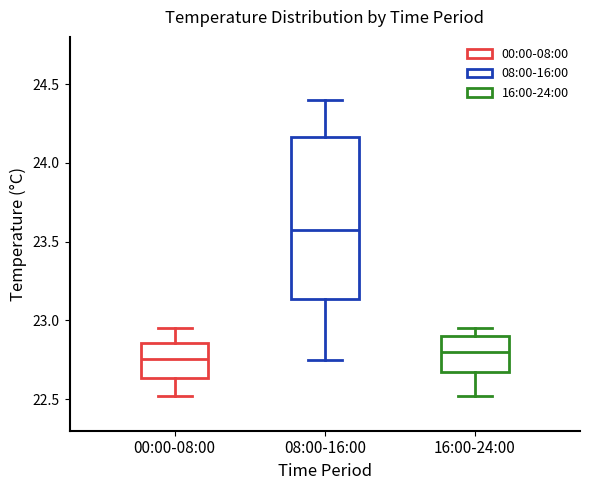

Reading left to right, transcribe this box plot: for each box, give where its median line is, the range the box spans, and where its two whiskers end, as read against the y-axis. The values are not printed on the chart, so give them approximately, as read against the axis.

00:00-08:00: median 22.75, box 22.65 to 22.85, whiskers 22.50 to 22.95
08:00-16:00: median 23.60, box 23.15 to 24.15, whiskers 22.75 to 24.40
16:00-24:00: median 22.80, box 22.65 to 22.90, whiskers 22.50 to 22.95